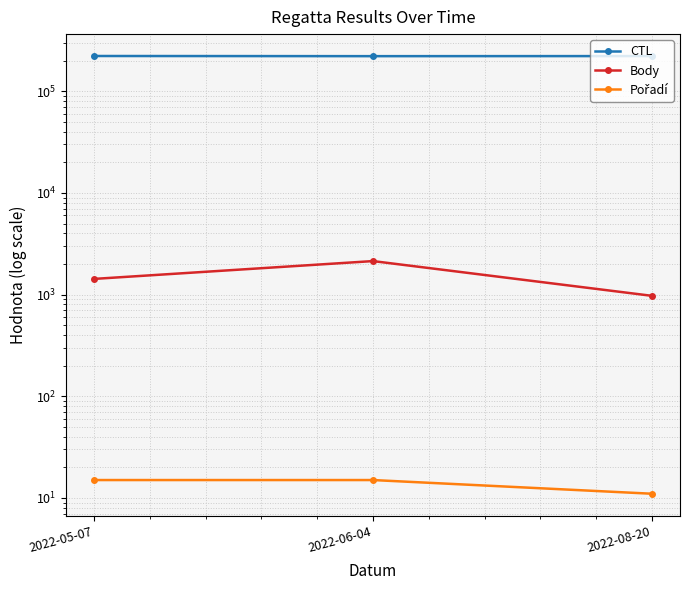

Reading left to right, list all the values displayed in this chart.

CTL: 222112	221308	221712
Body: 1426	2136	972
Pořadí: 15	15	11